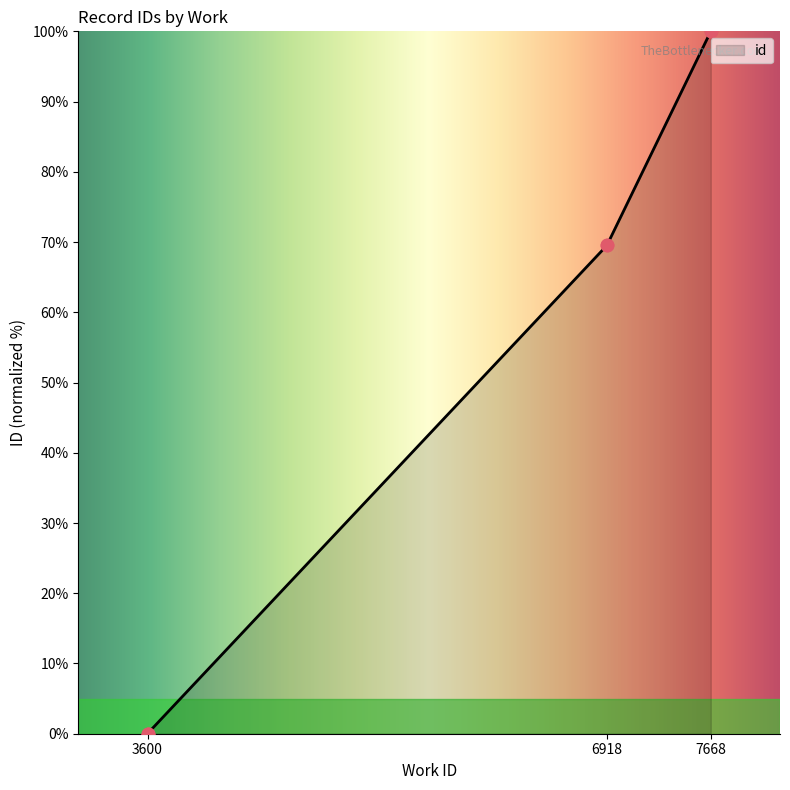

What is the change in value from 6918 to 7668?

+30.5